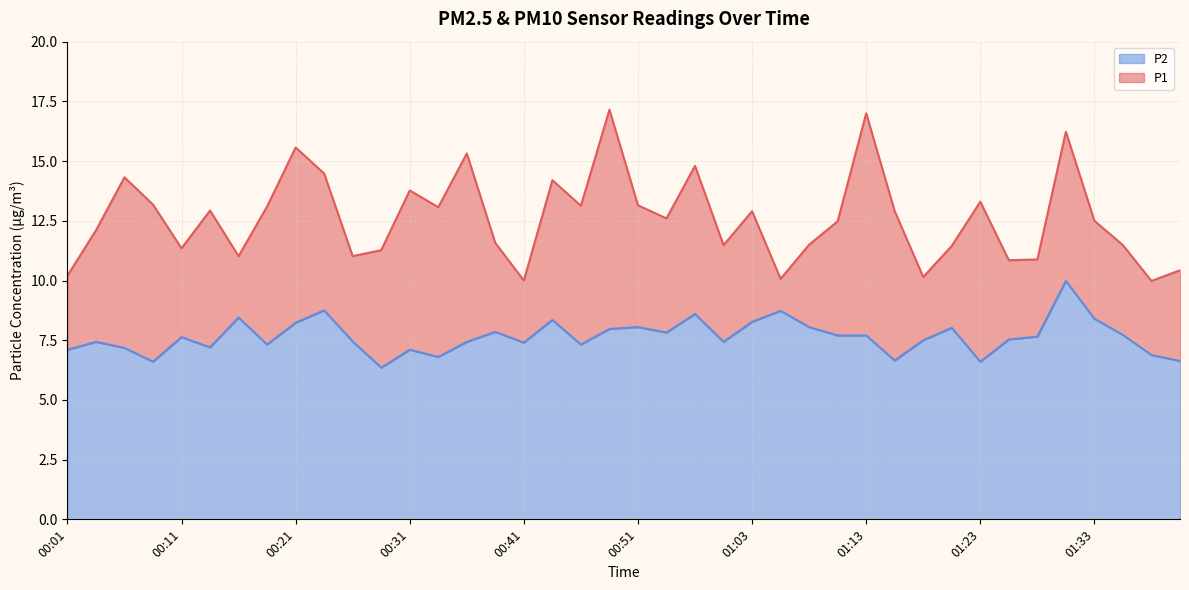

At which label does P2 reach its peak?

01:31